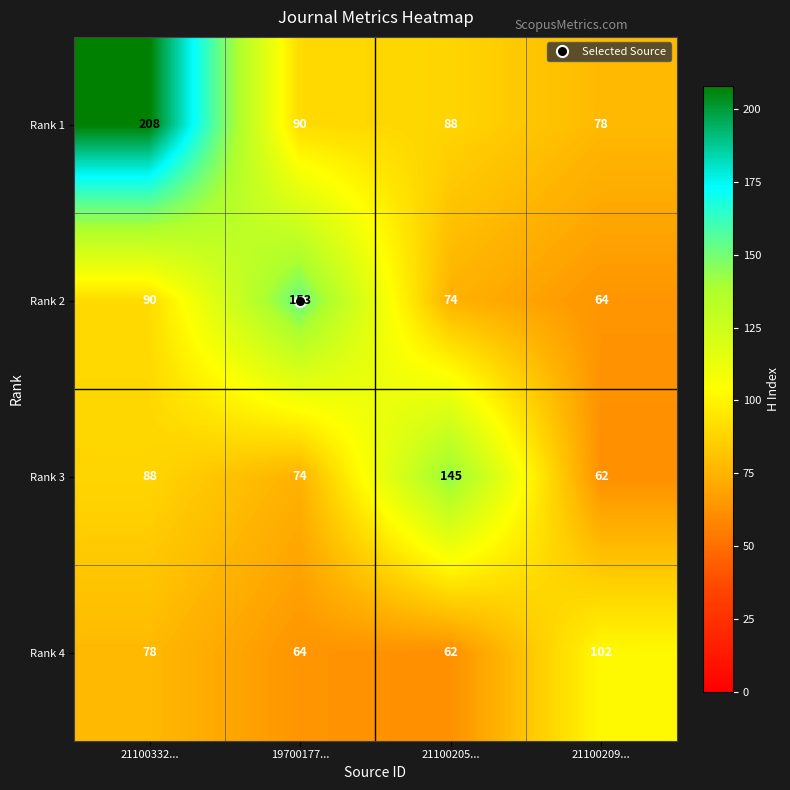

Is it true that Rank 4 equals 78 at 21100332...?

True